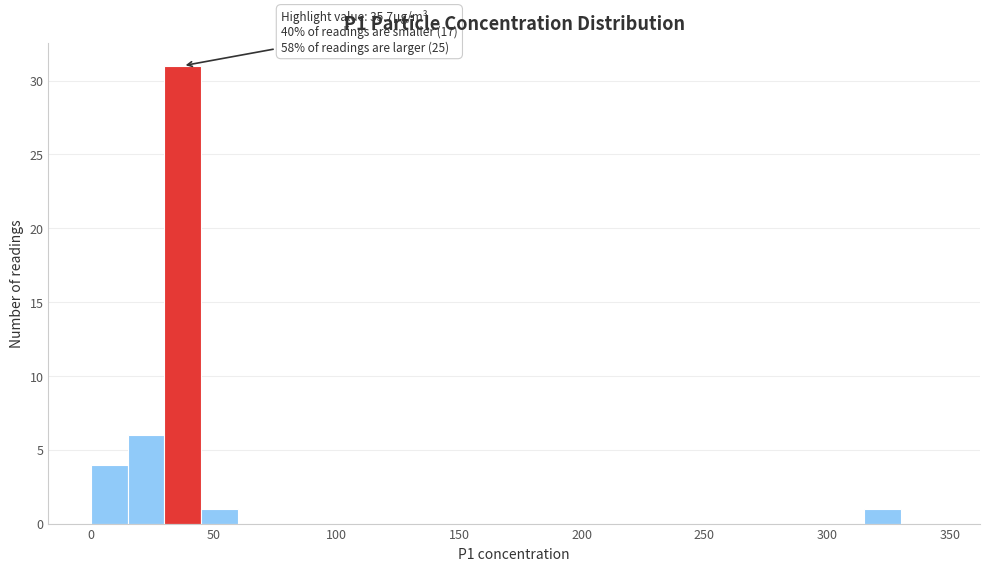

Read against the x-axis, roughly where is the centre of the tallest bar?

40